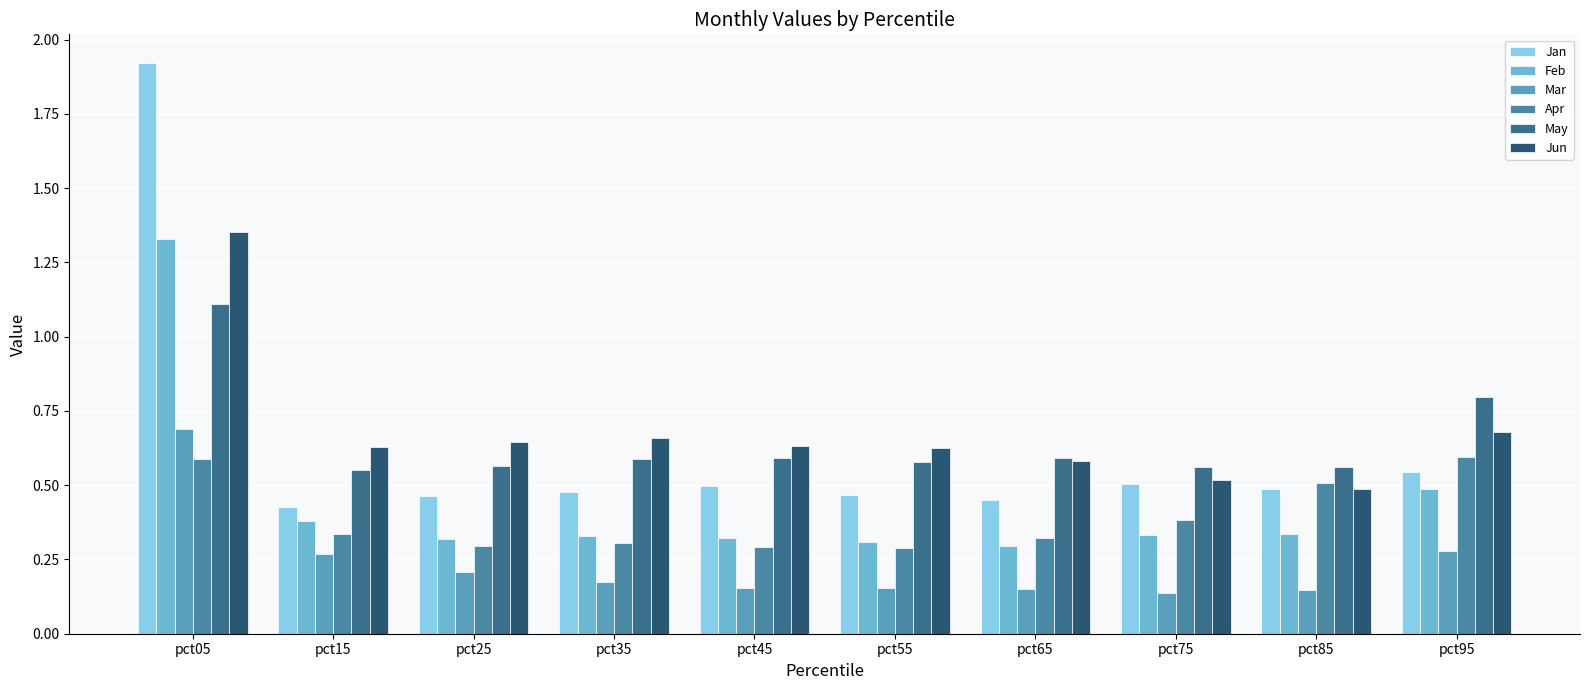

Between pct55 and pct85, which series saw the biggest shift?

Apr